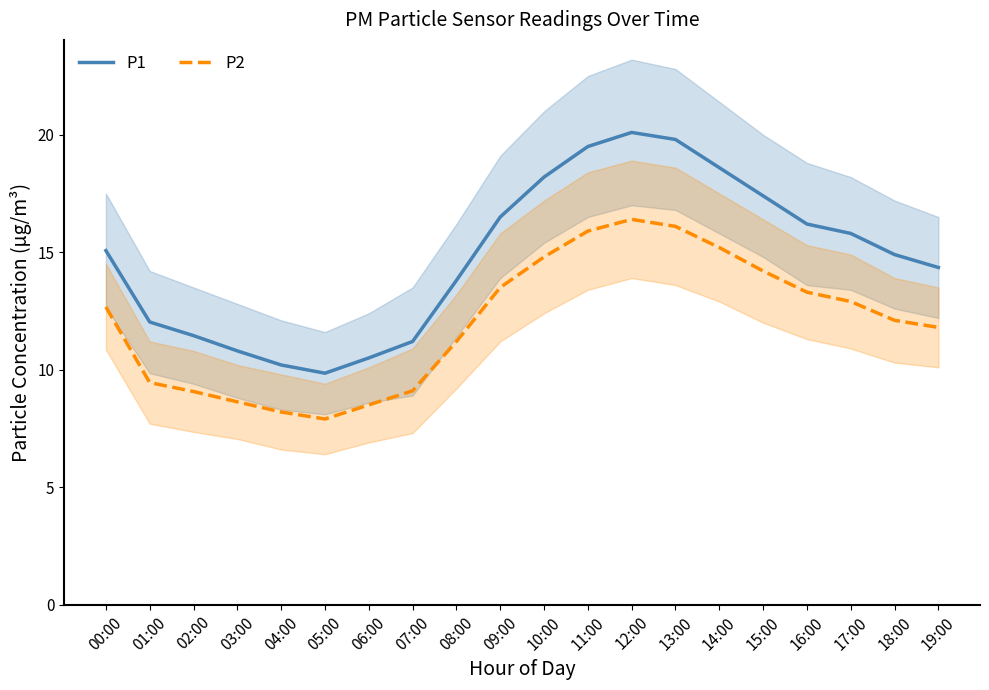

Which has a higher value, 19:00 or 00:00?

00:00